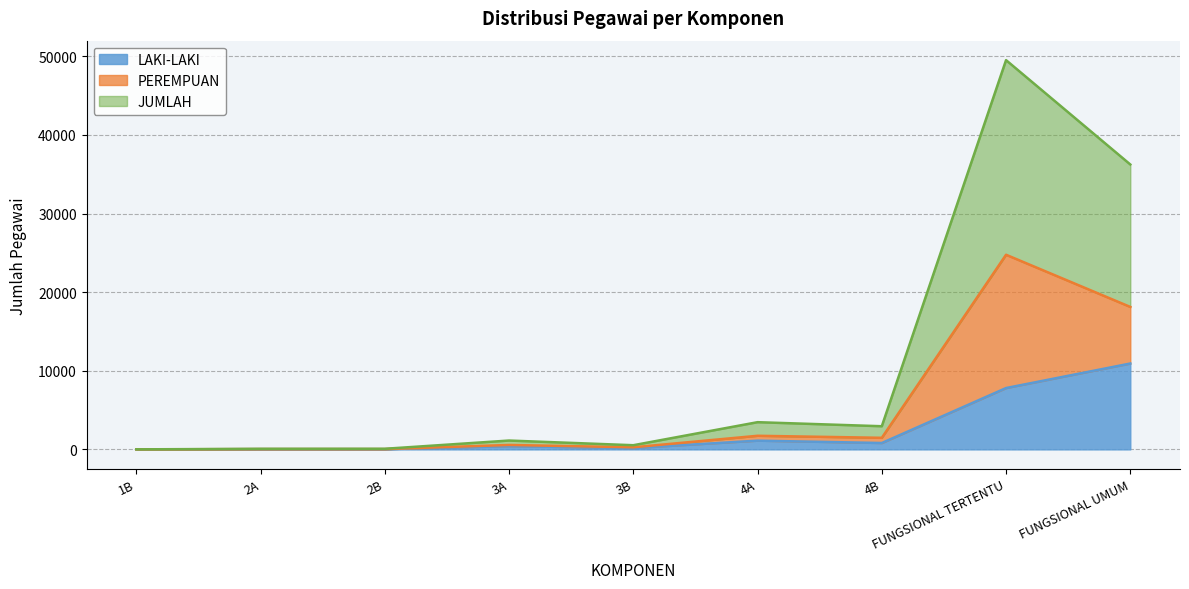

How many data points in LAKI-LAKI are less than 410?

4